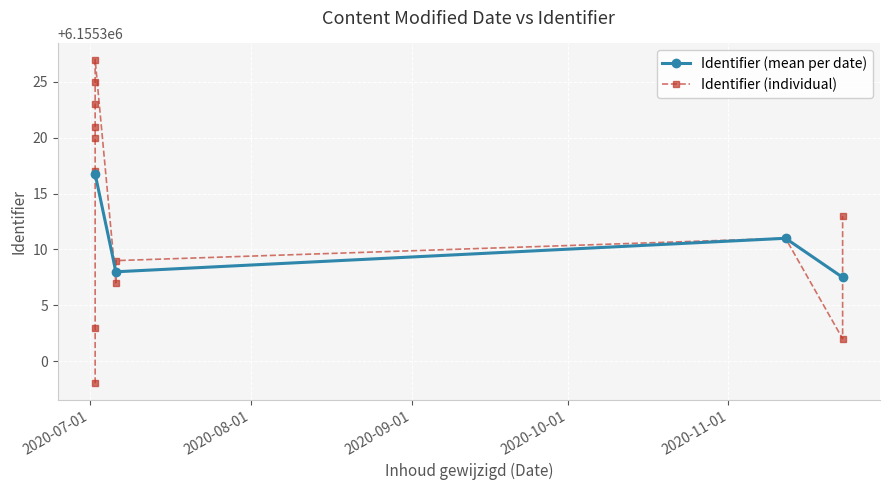

How many interior local valleys does the Identifier (mean per date) series have?

1